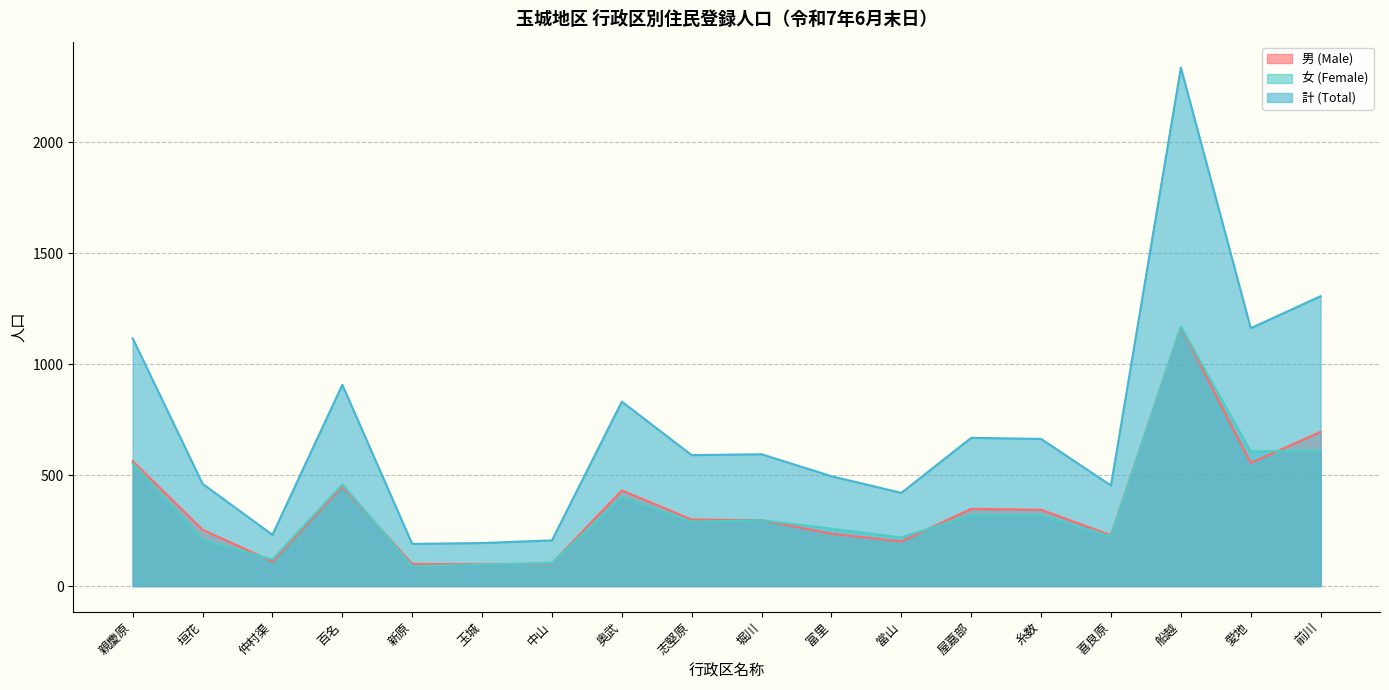

How many times do 女 (Female) and 男 (Male) cross each other?

7